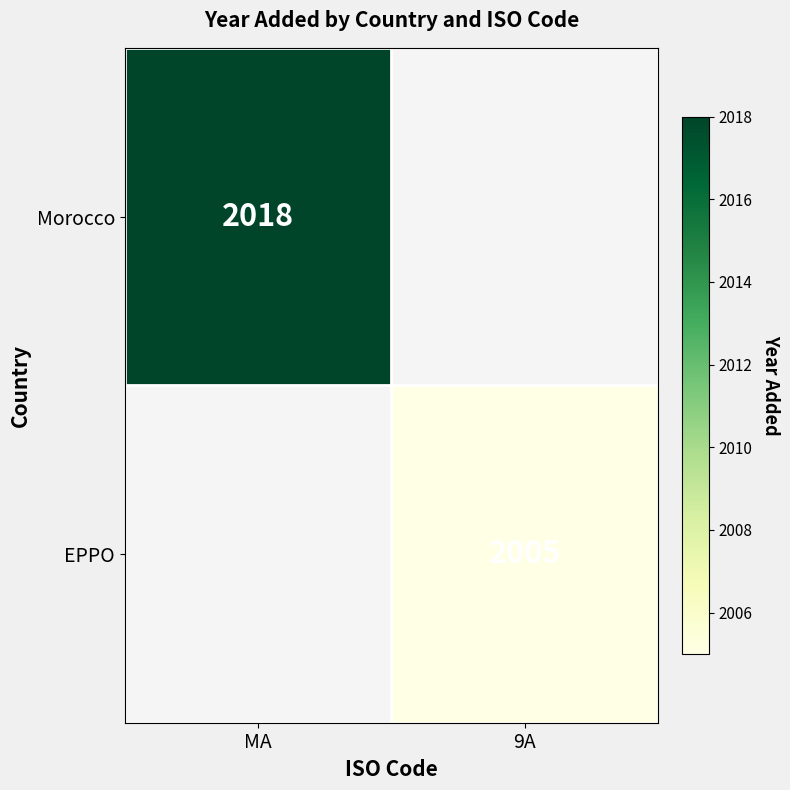

Is the value of EPPO at 9A greater than the value of Morocco at MA?

No